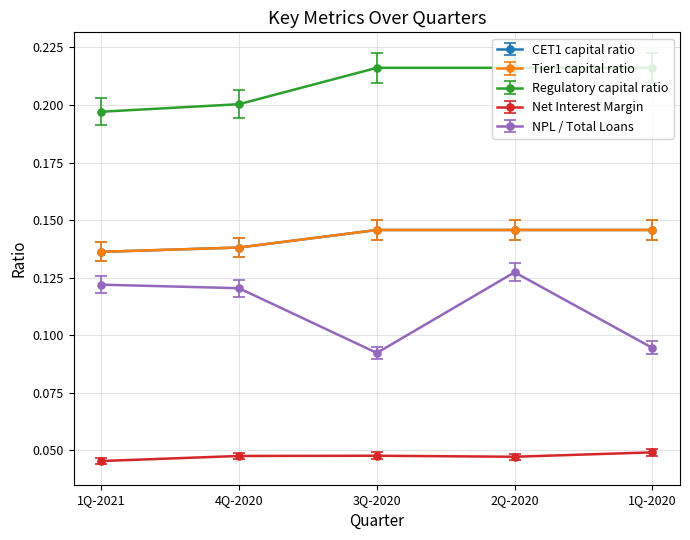

Reading left to right, transcribe all the data shown in this chart.

CET1 capital ratio: 1Q-2021=0.1	4Q-2020=0.1	3Q-2020=0.1	2Q-2020=0.1	1Q-2020=0.1
Tier1 capital ratio: 1Q-2021=0.1	4Q-2020=0.1	3Q-2020=0.1	2Q-2020=0.1	1Q-2020=0.1
Regulatory capital ratio: 1Q-2021=0.2	4Q-2020=0.2	3Q-2020=0.2	2Q-2020=0.2	1Q-2020=0.2
Net Interest Margin: 1Q-2021=0.0	4Q-2020=0.0	3Q-2020=0.0	2Q-2020=0.0	1Q-2020=0.0
NPL / Total Loans: 1Q-2021=0.1	4Q-2020=0.1	3Q-2020=0.1	2Q-2020=0.1	1Q-2020=0.1